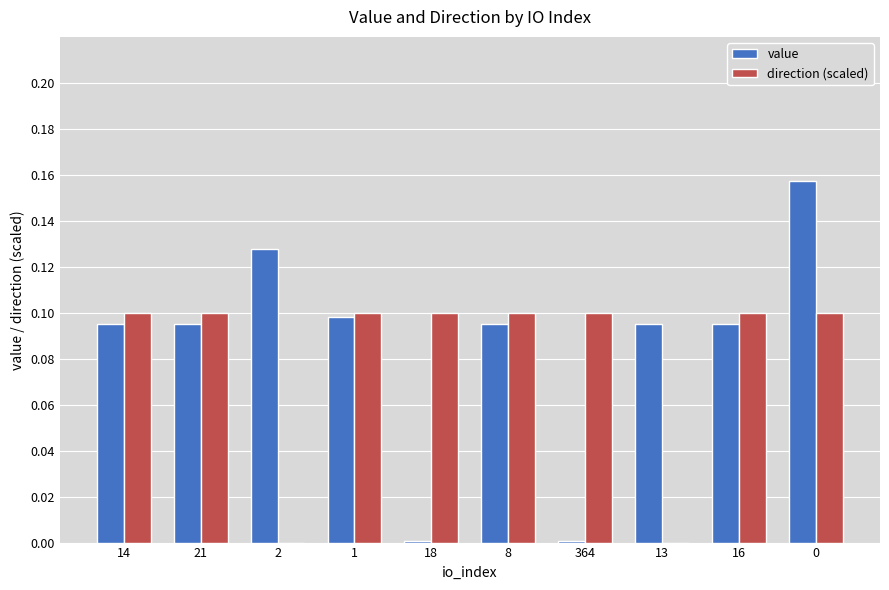

The value of direction (scaled) at 2 is 0.0. True or false?

True